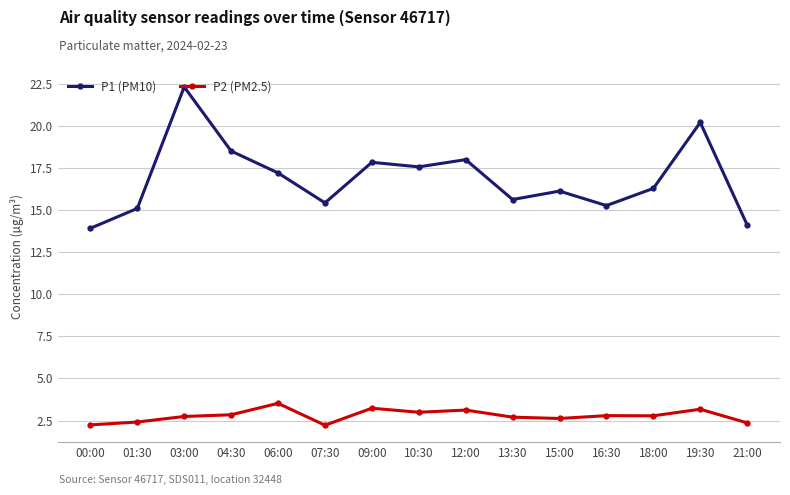

What is the difference between the P2 (PM2.5) values at 15:00 and 03:00?

0.1